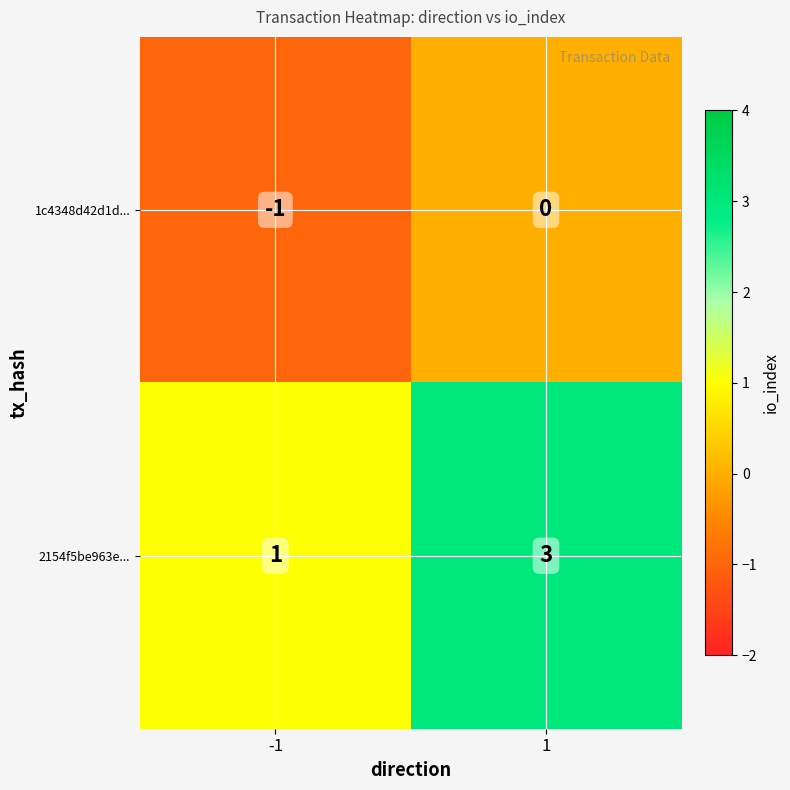

Between -1 and 1, which series saw the biggest shift?

2154f5be963e...